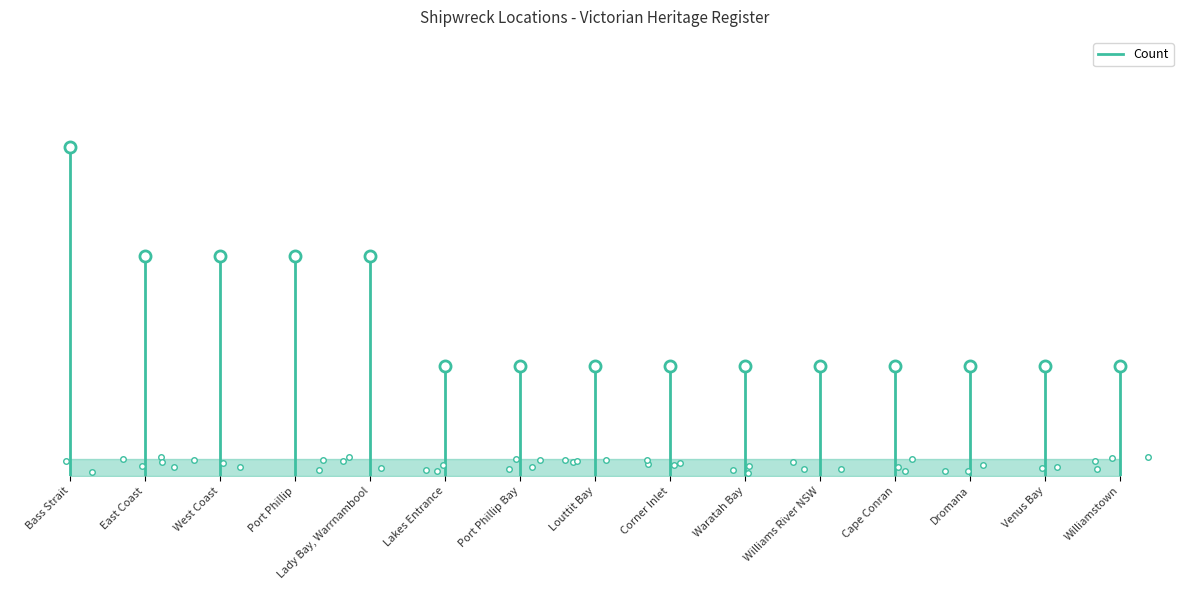

The value at Bass Strait is 3. True or false?

True